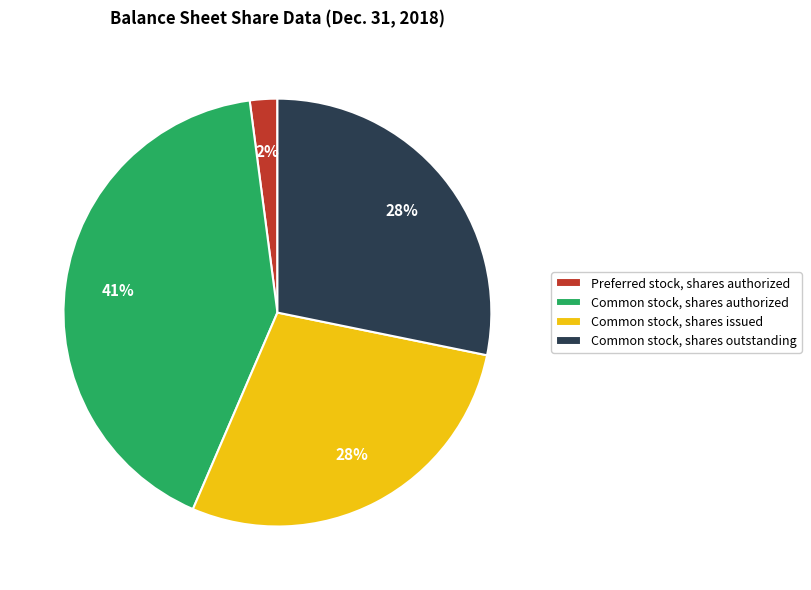

Which category has the smallest portion of the pie?

Preferred stock, shares authorized